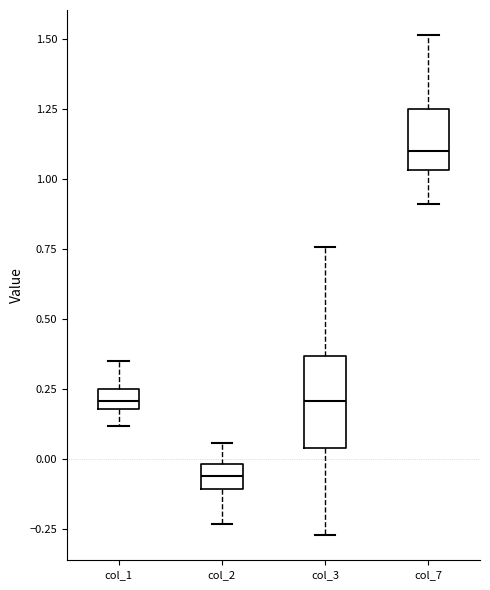

Which box has the lowest median line?

col_2